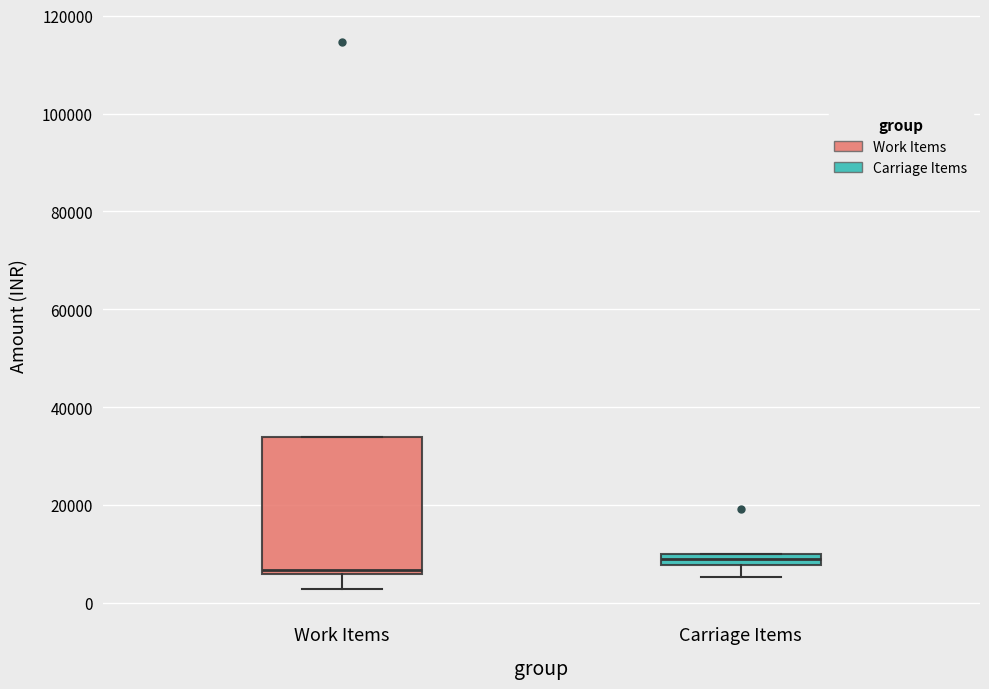

Which box is the tallest, from its lower edge to its upper edge?

Work Items